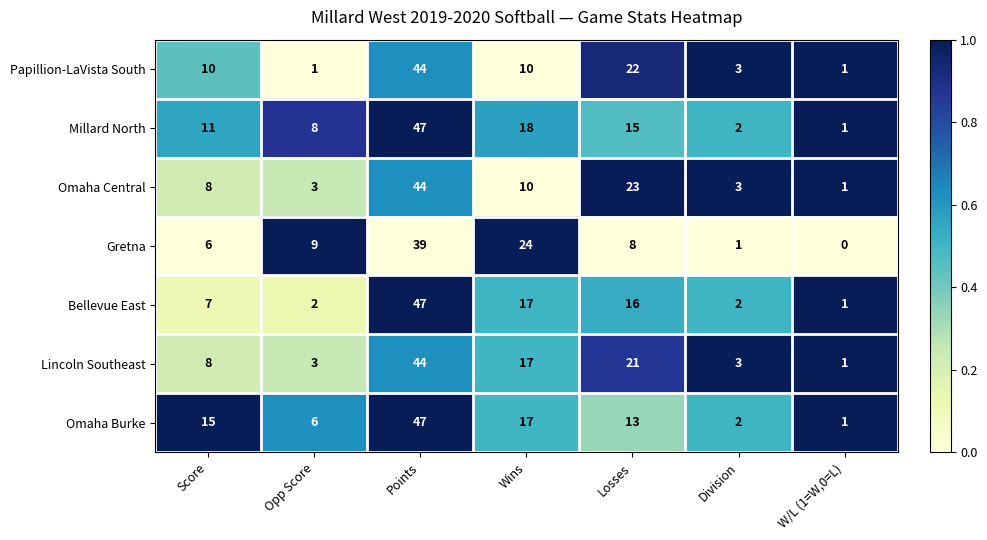

The value of Omaha Central at W/L (1=W,0=L) is 1. True or false?

True